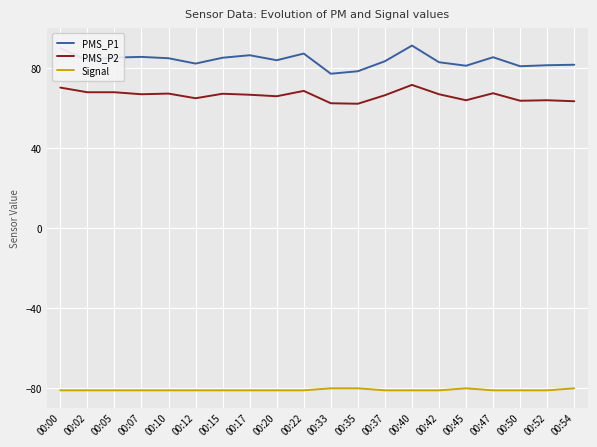

Is the value of Signal at 00:52 greater than the value of PMS_P2 at 00:35?

No